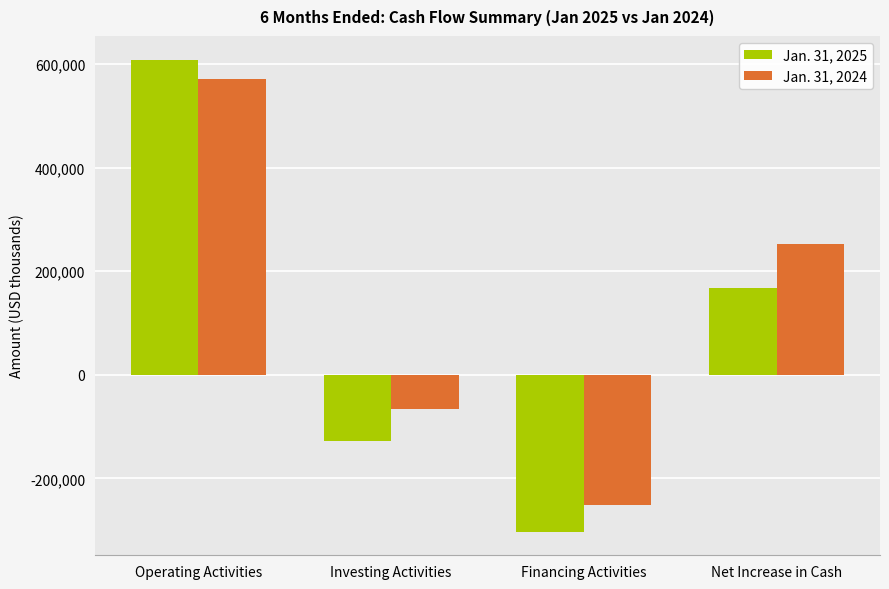

List the labels in order of Jan. 31, 2024 value, largest first.

Operating Activities, Net Increase in Cash, Investing Activities, Financing Activities